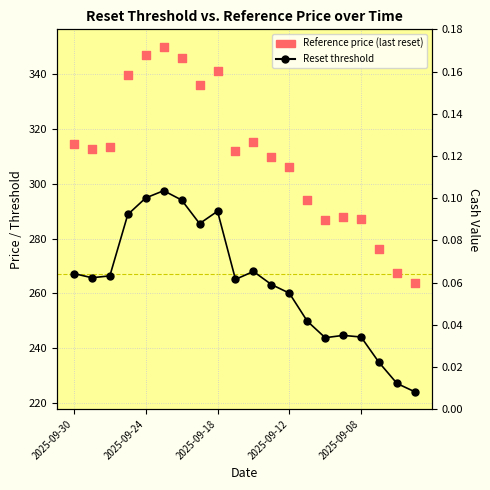

Which series reaches the minimum Y coordinate?

Reset threshold